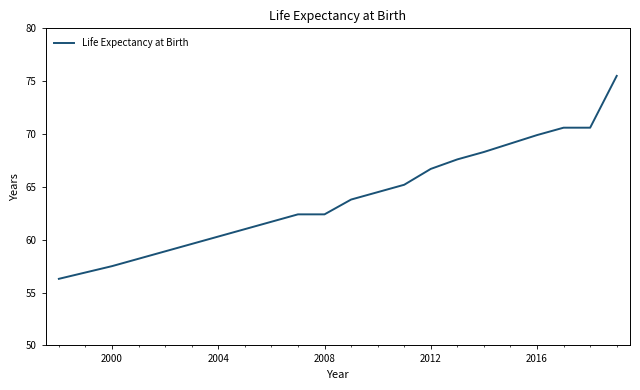

What is the sum of all values?

1350.1